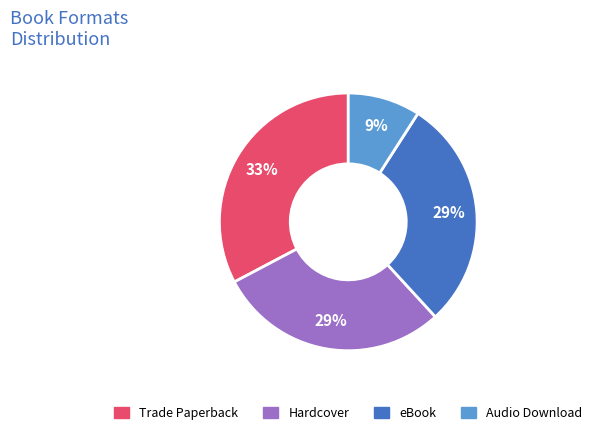

To the nearest percent, what portion does eBook represent?

29%